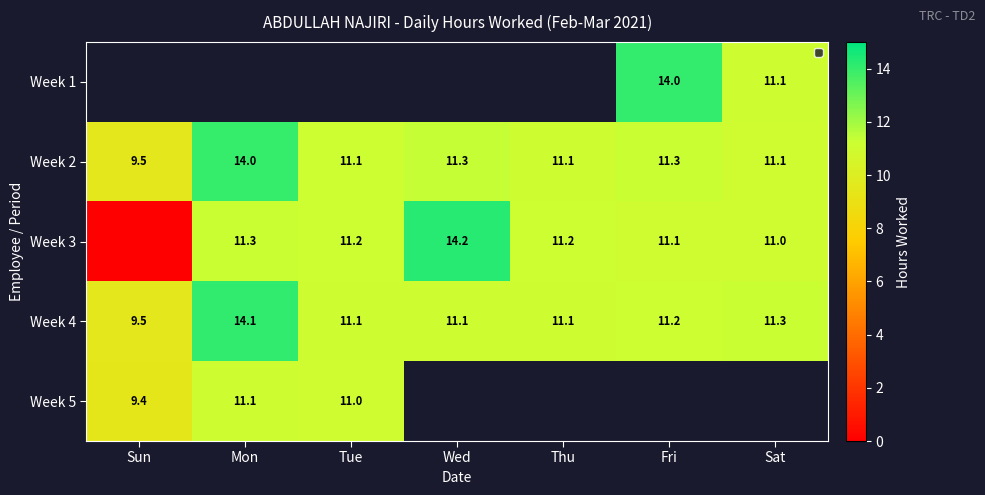

Which has a higher value, Sat or Tue?

Tue